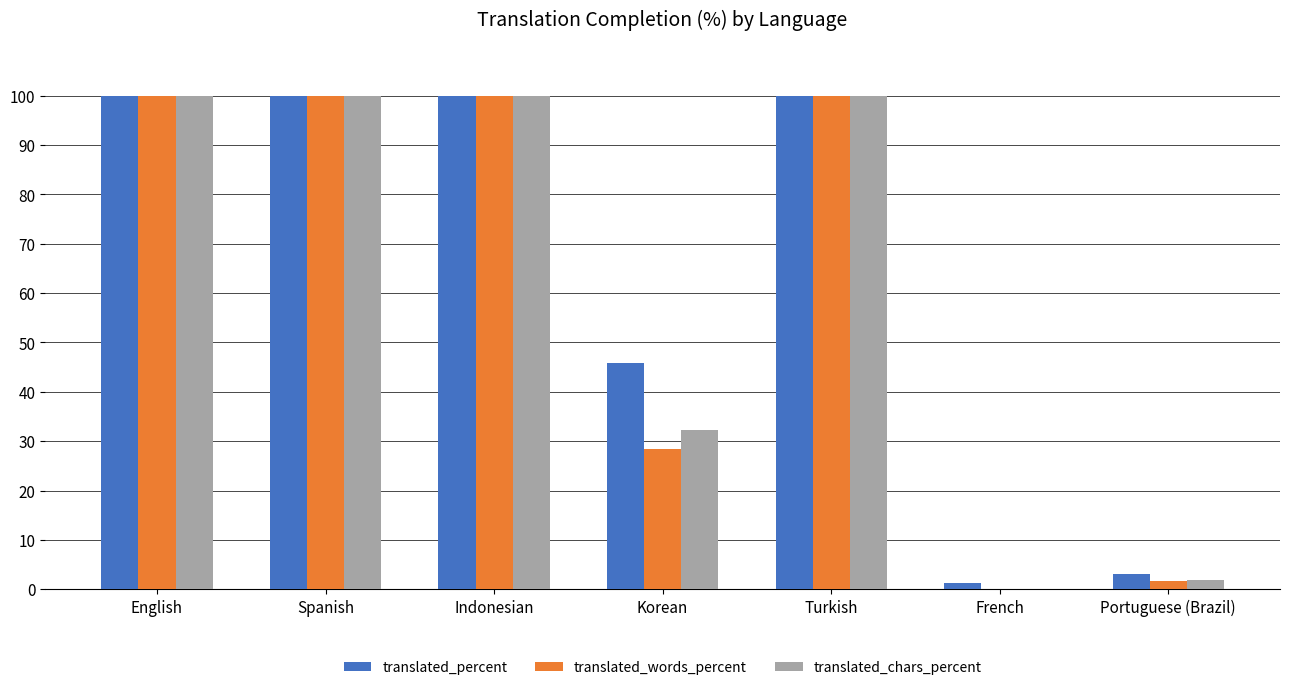

The translated_chars_percent series shows 172.9 at English. True or false?

False